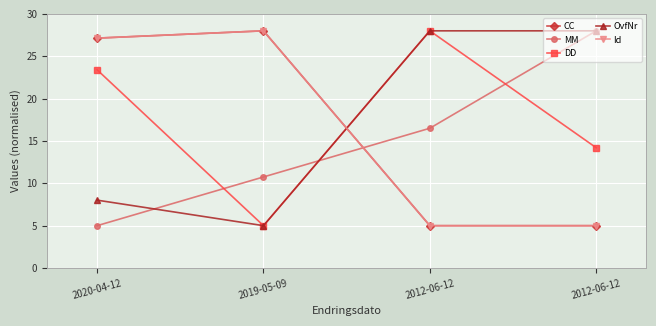

Between 2012-06-12 and 2020-04-12, which is larger?

2020-04-12